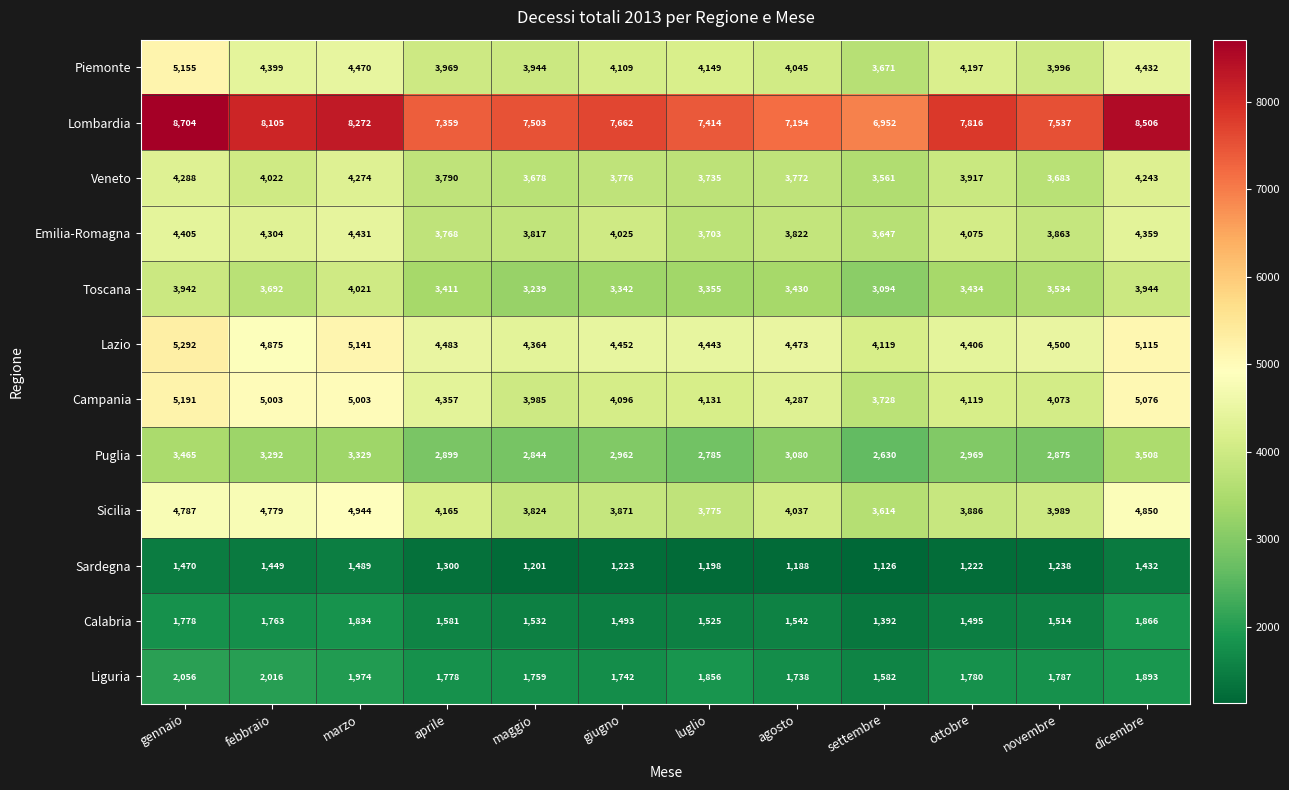

What is the difference between the highest and lowest values at dicembre?

7074